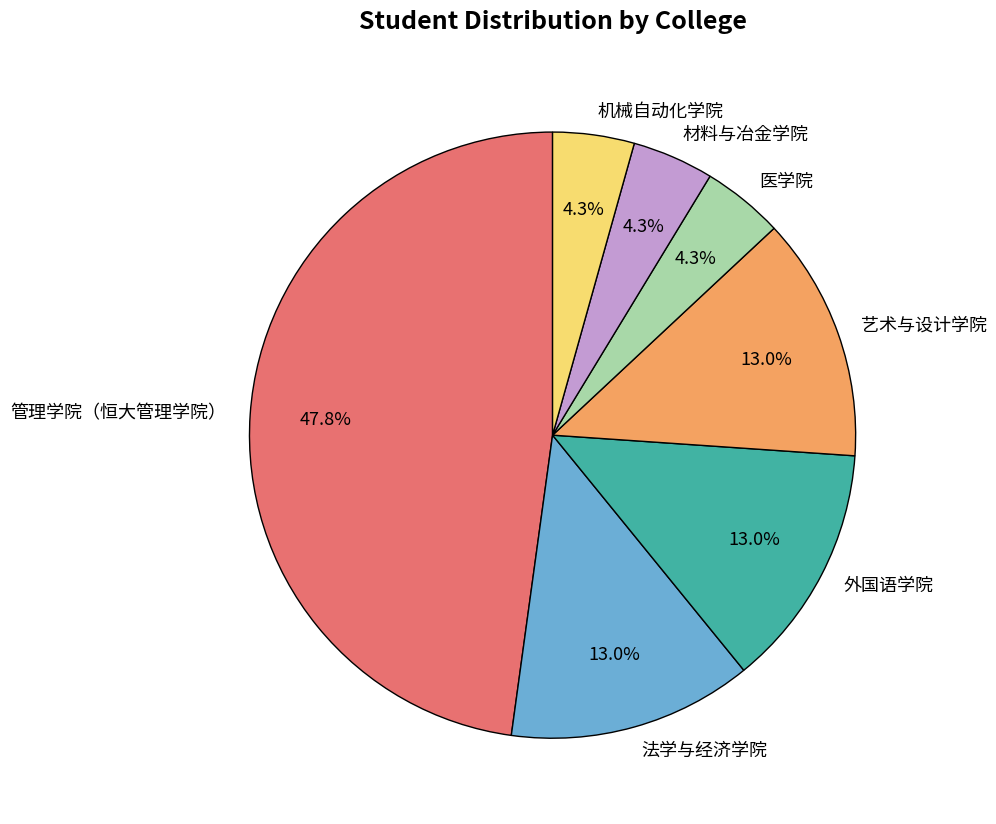

True or false: 机械自动化学院 accounts for 4% of the total.

True